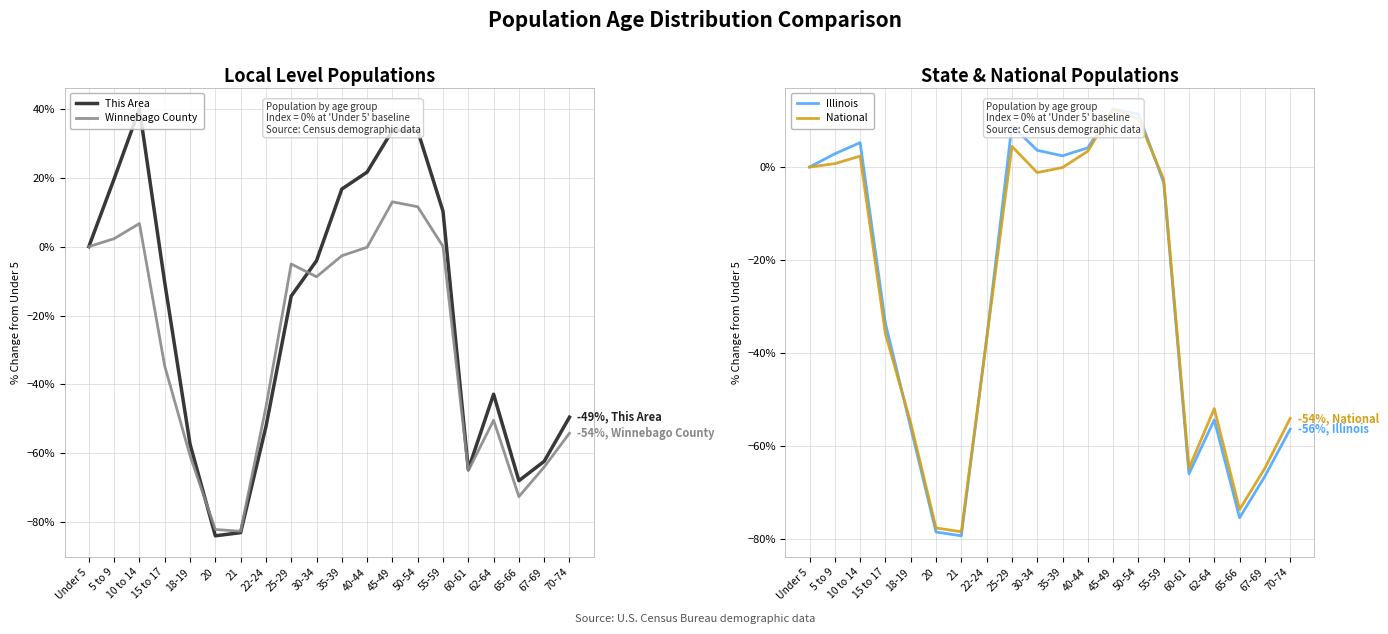

What is the minimum value for Winnebago County?

-82.6